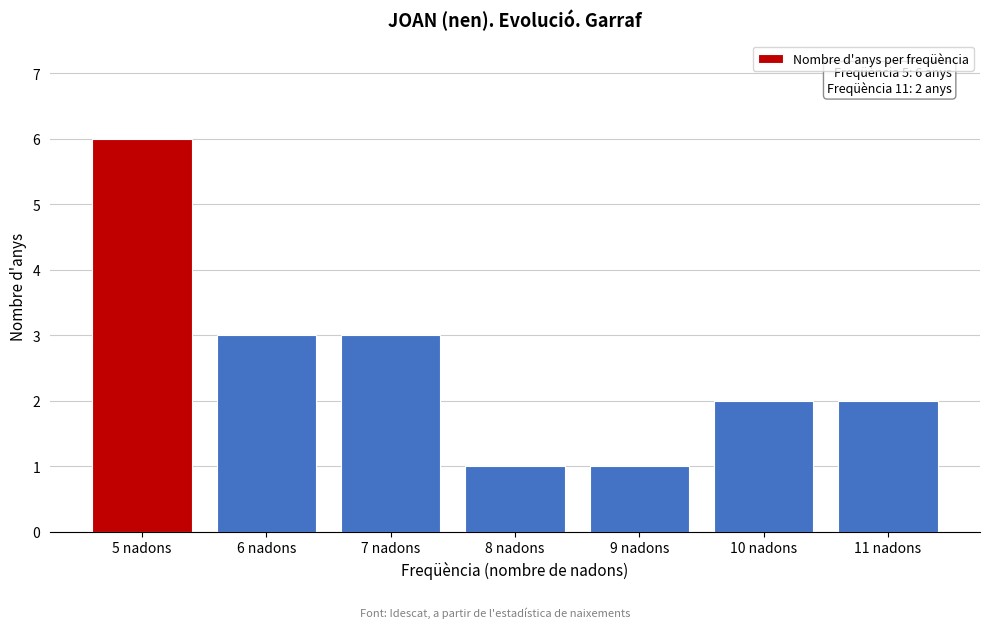

Reading left to right, transcribe all the data shown in this chart.

5 nadons=6	6 nadons=3	7 nadons=3	8 nadons=1	9 nadons=1	10 nadons=2	11 nadons=2